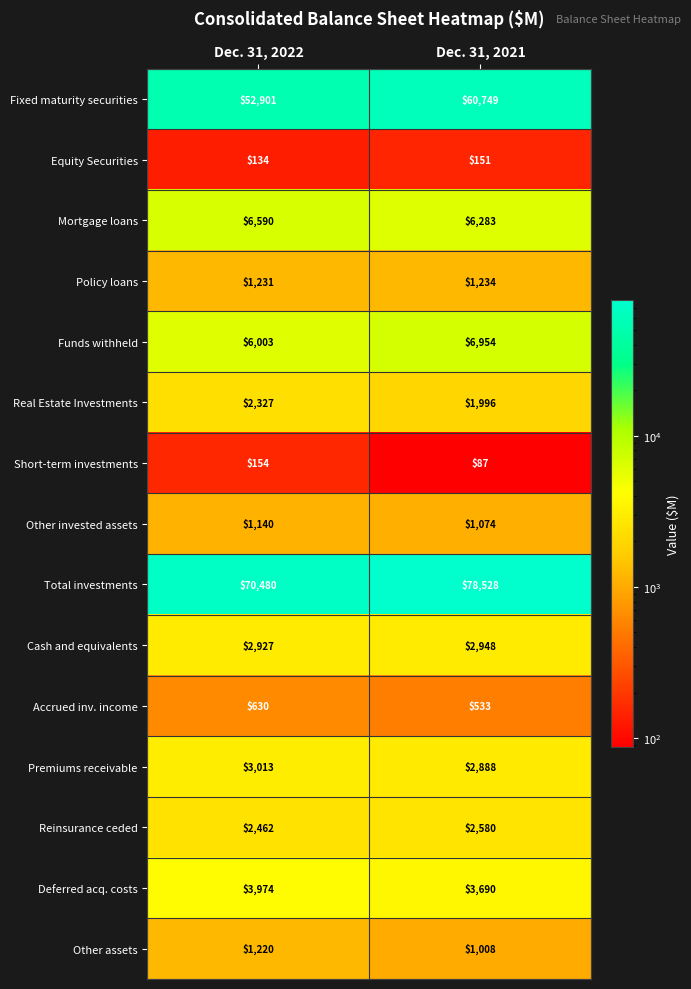

What is the difference between the Accrued inv. income values at Dec. 31, 2022 and Dec. 31, 2021?

97